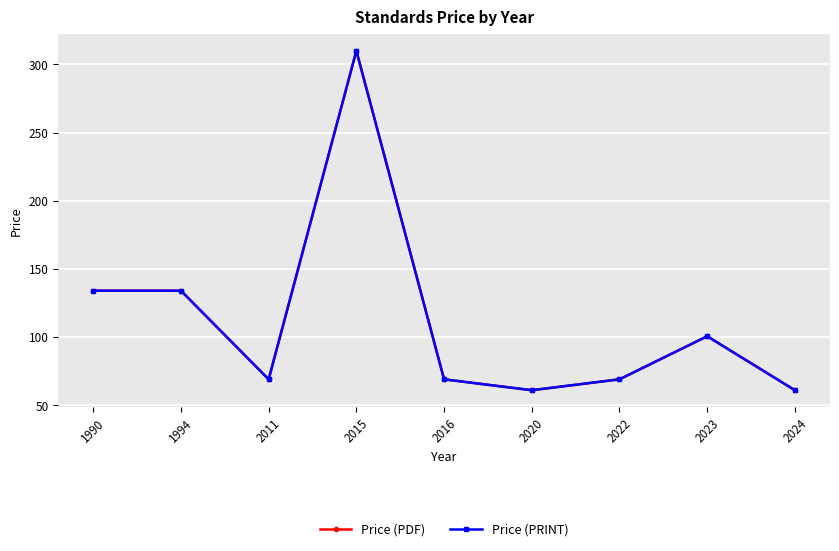

At which category does Price (PRINT) reach its first local valley?

2011